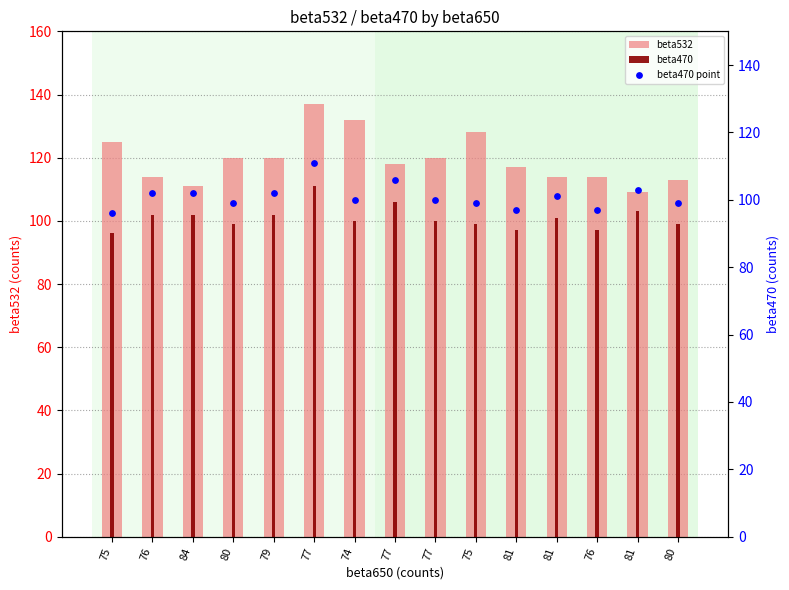

At how many categories does at least one series exceed 102?

15